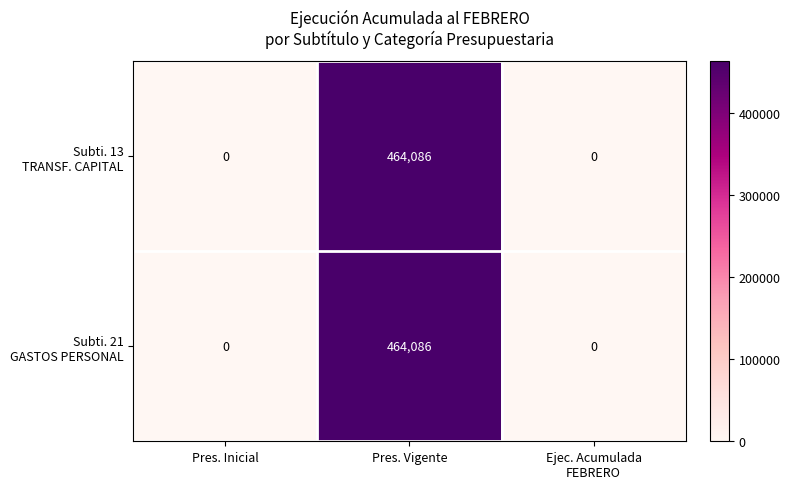

What is the greatest value displayed?

464086